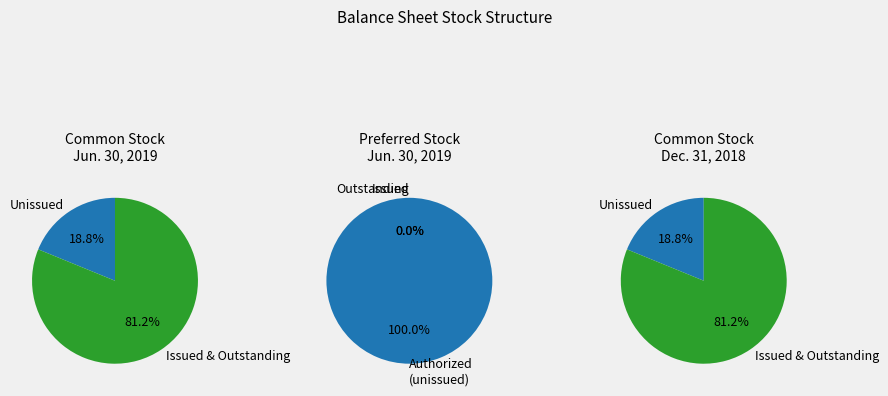

Between Preferred Stock and Common Stock, which series saw the biggest shift?

Preferred Stock